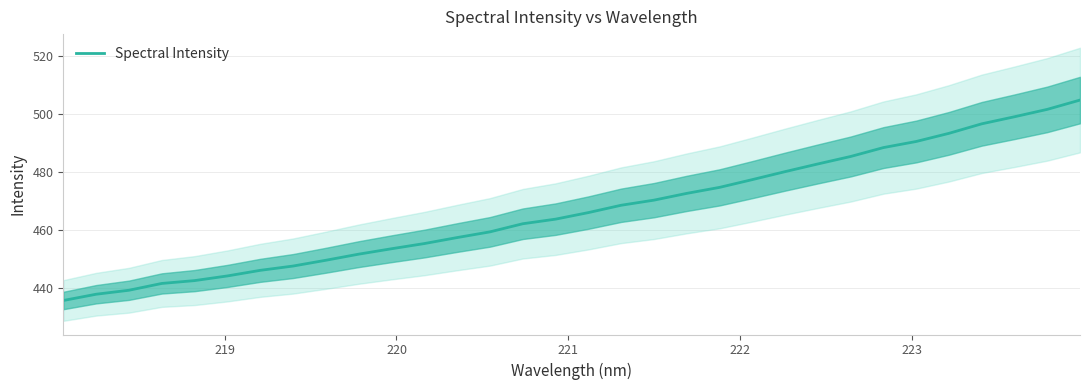

What is the lowest value of the Spectral Intensity series?

435.7